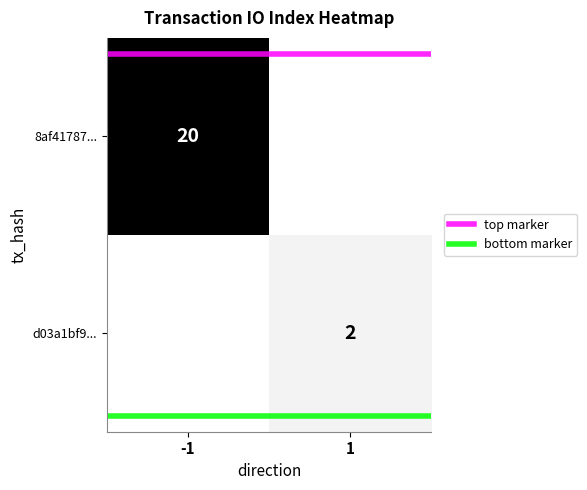

The value of bottom marker at 1 is 2.3. True or false?

False